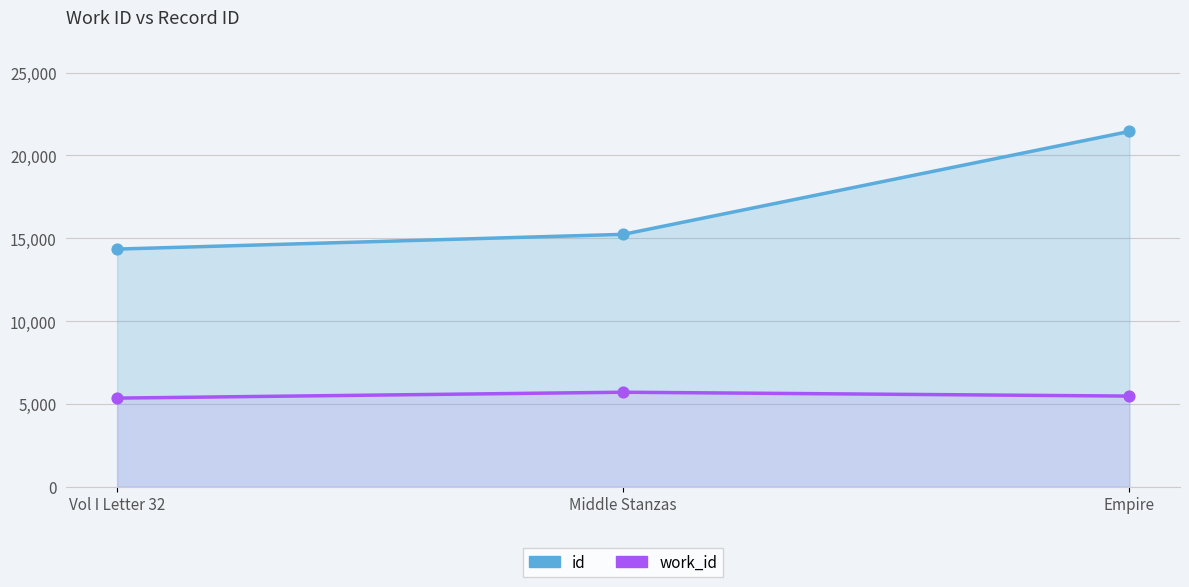

Which series contains the highest Y value?

id